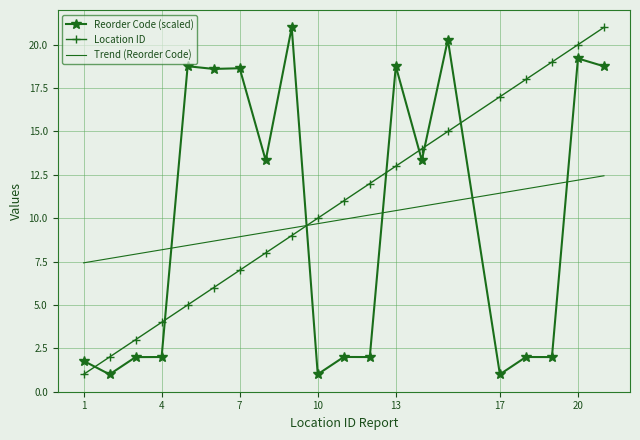

What is the greatest value displayed?

21.0